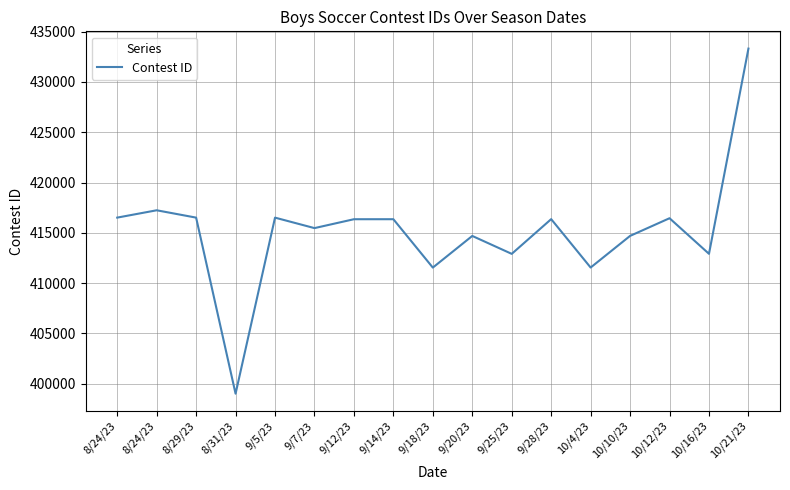

Is it true that the value at 10/4/23 is 168383?

False